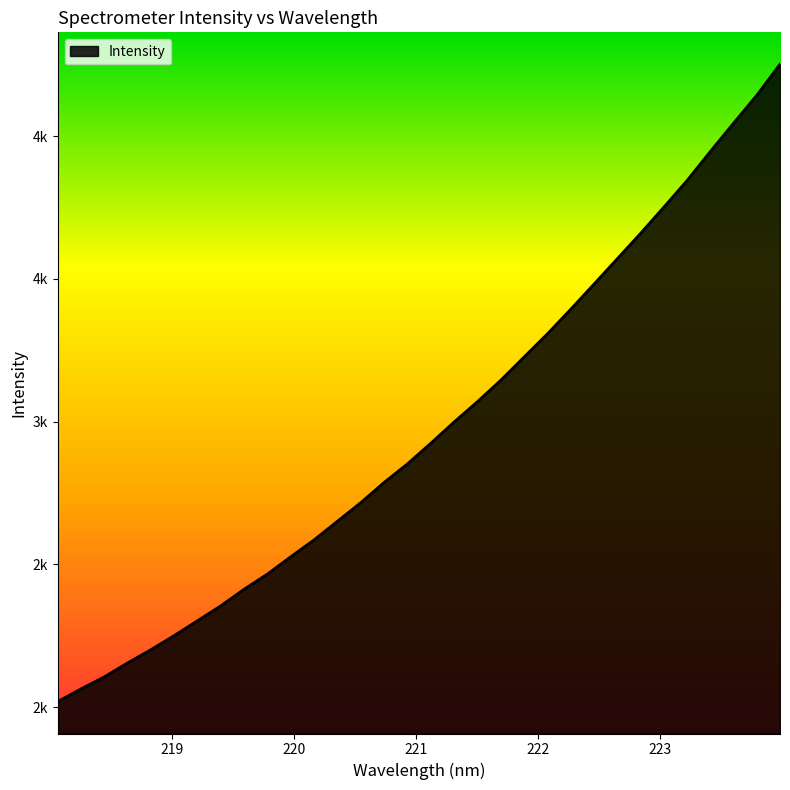

True or false: the data has more than 1 interior local peaks.

False